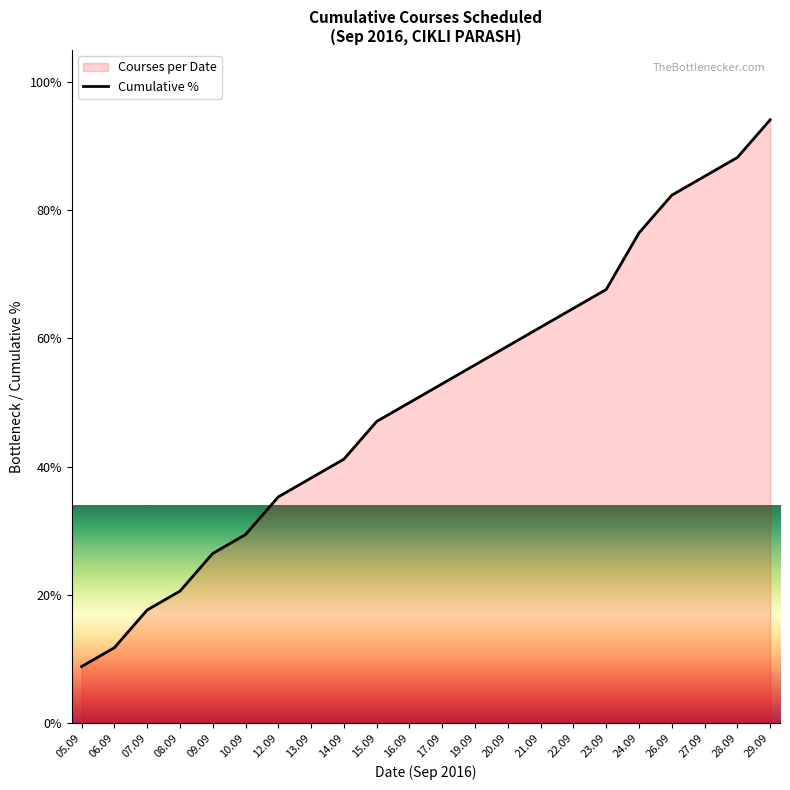

The value at 24.09 is 76.5. True or false?

True